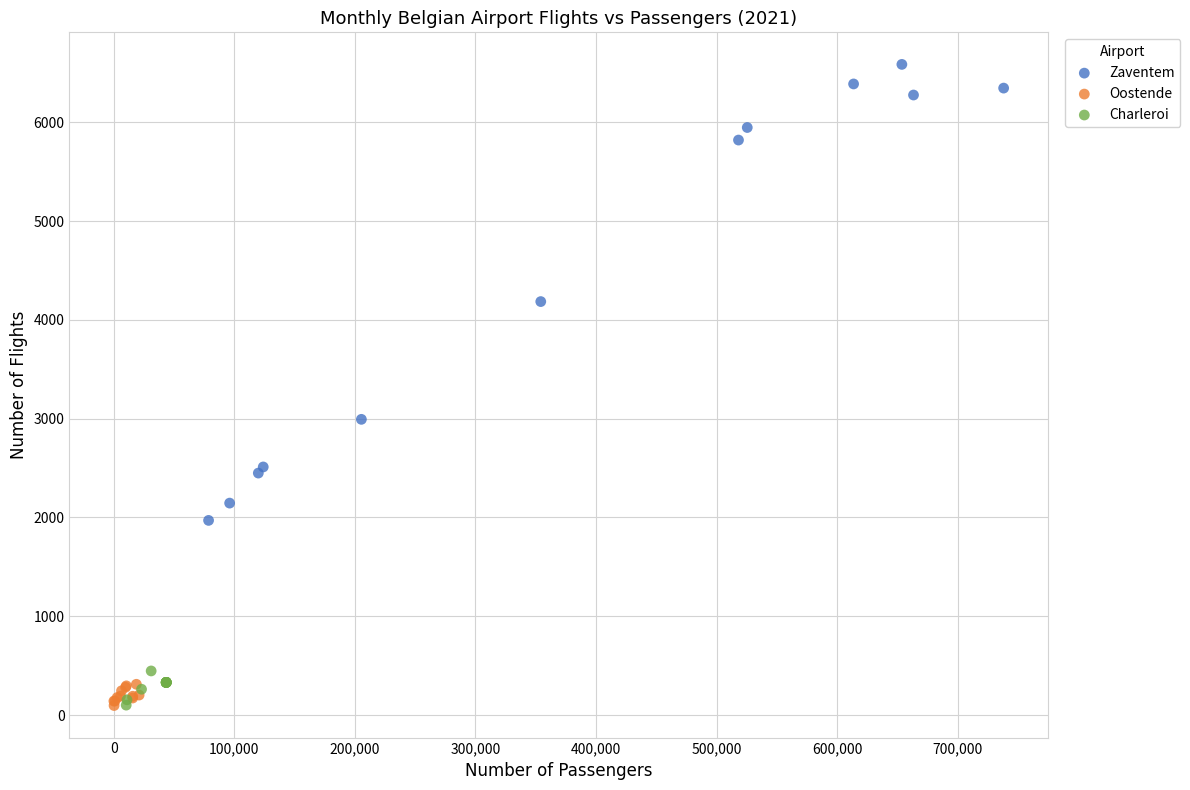

Which series reaches the maximum Y coordinate?

Zaventem